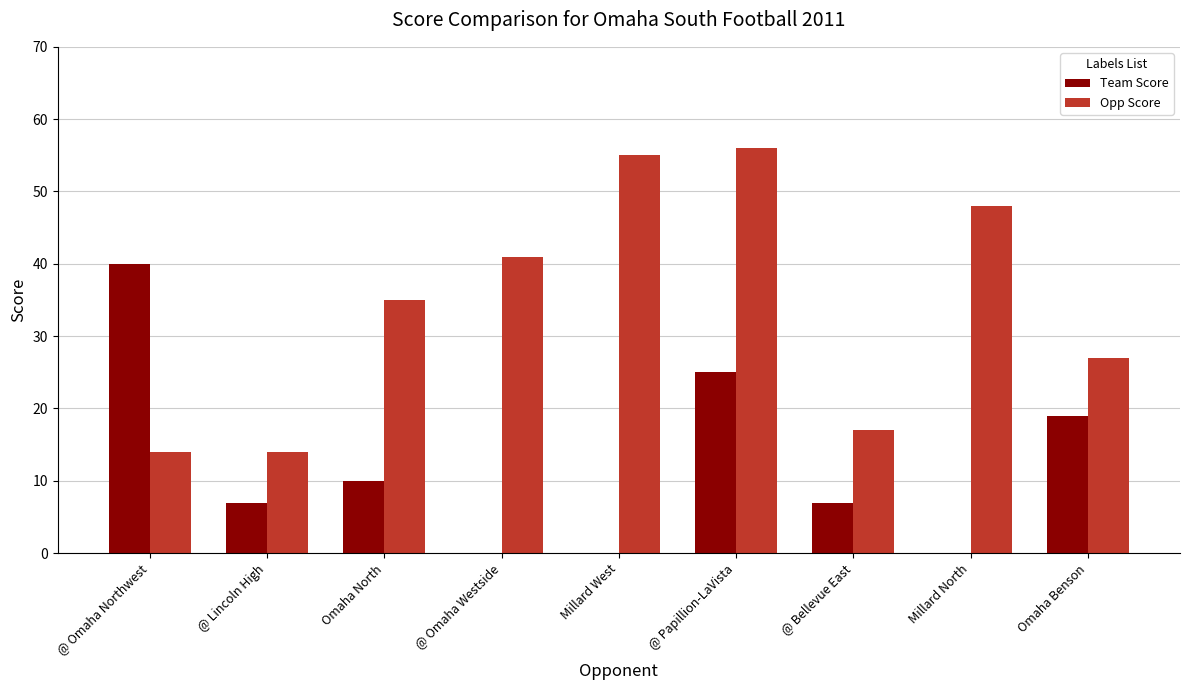

What is the total value across all series at @ Omaha Northwest?

54